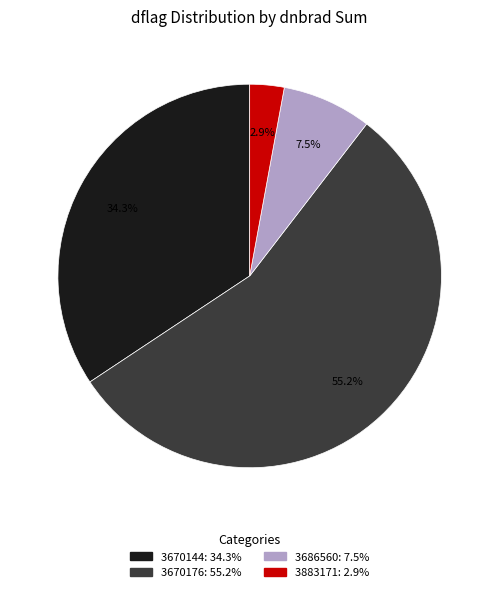

Is there any slice that represents more than half of the pie?

Yes